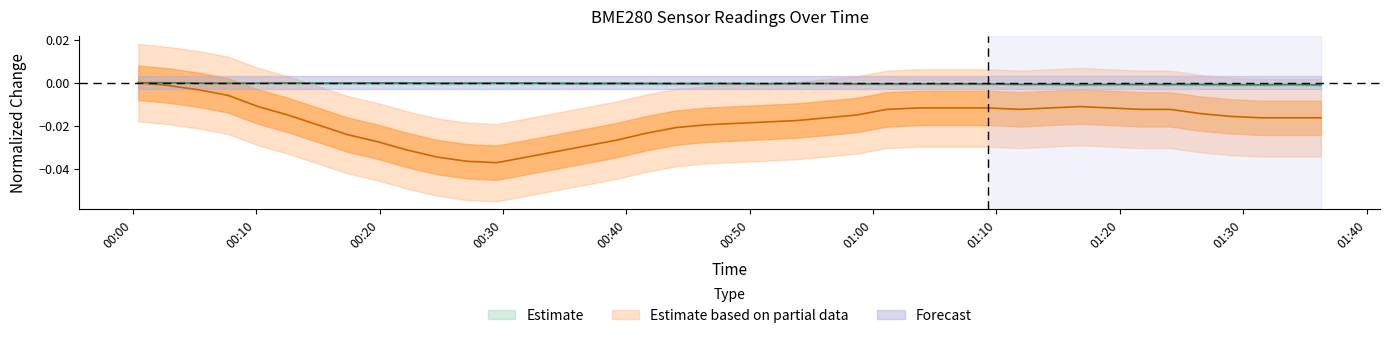

Rank the categories by BME280_temperature value from highest to lowest.

2023/08/02 00:00:27, 2023/08/02 00:02:53, 2023/08/02 00:05:18, 2023/08/02 00:07:43, 2023/08/02 00:10:09, 2023/08/02 01:16:48, 2023/08/02 01:03:44, 2023/08/02 01:06:28, 2023/08/02 01:09:20, 2023/08/02 01:14:20, 2023/08/02 01:19:13, 2023/08/02 01:01:07, 2023/08/02 01:11:55, 2023/08/02 01:21:39, 2023/08/02 01:24:05, 2023/08/02 01:26:31, 2023/08/02 00:12:34, 2023/08/02 00:58:41, 2023/08/02 01:28:59, 2023/08/02 00:56:15, 2023/08/02 01:31:25, 2023/08/02 01:33:52, 2023/08/02 01:36:18, 2023/08/02 00:53:46, 2023/08/02 00:51:19, 2023/08/02 00:48:53, 2023/08/02 00:14:59, 2023/08/02 00:46:27, 2023/08/02 00:44:02, 2023/08/02 00:41:37, 2023/08/02 00:17:24, 2023/08/02 00:39:11, 2023/08/02 00:19:49, 2023/08/02 00:36:46, 2023/08/02 00:22:15, 2023/08/02 00:34:21, 2023/08/02 00:24:40, 2023/08/02 00:31:56, 2023/08/02 00:27:05, 2023/08/02 00:29:30